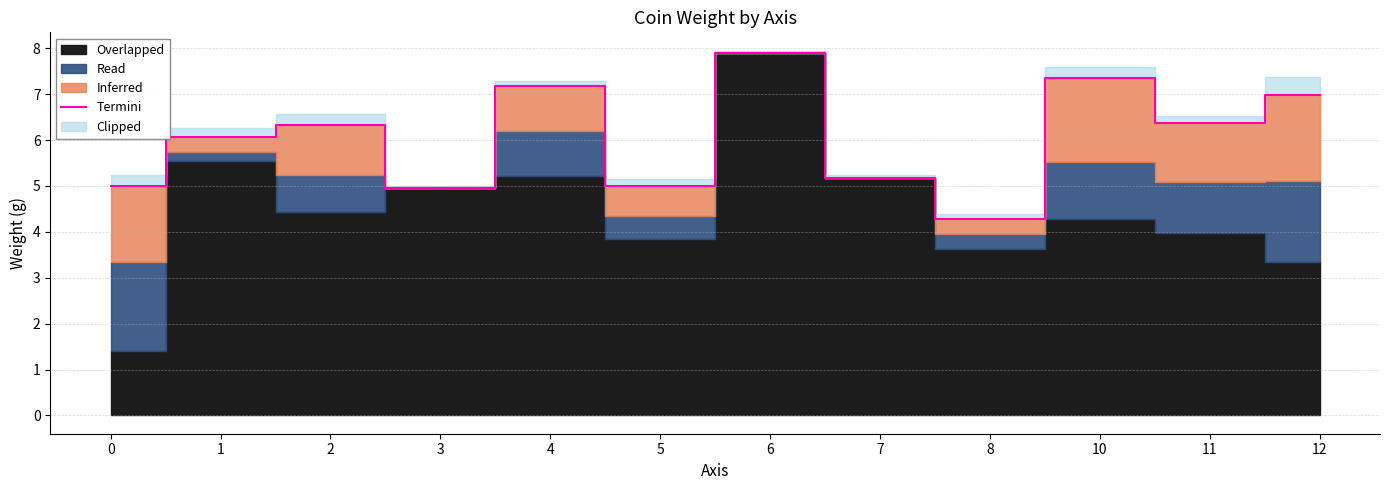

Read the value at 0.

5.0